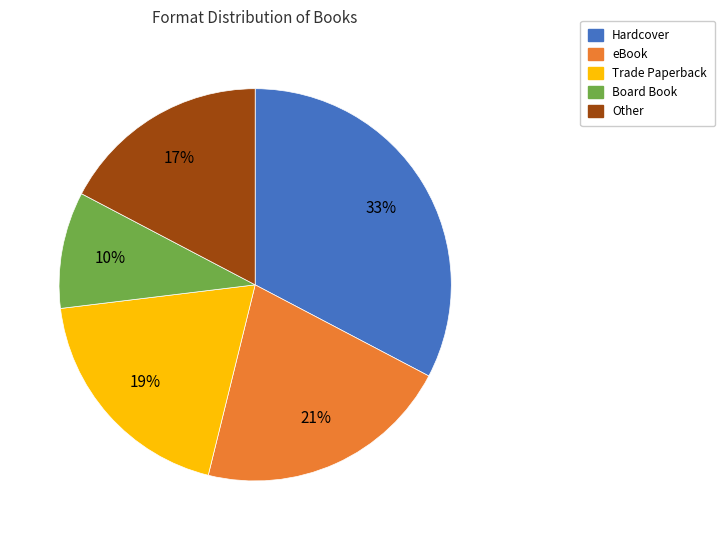

What percentage is the eBook slice, to the nearest percent?

21%